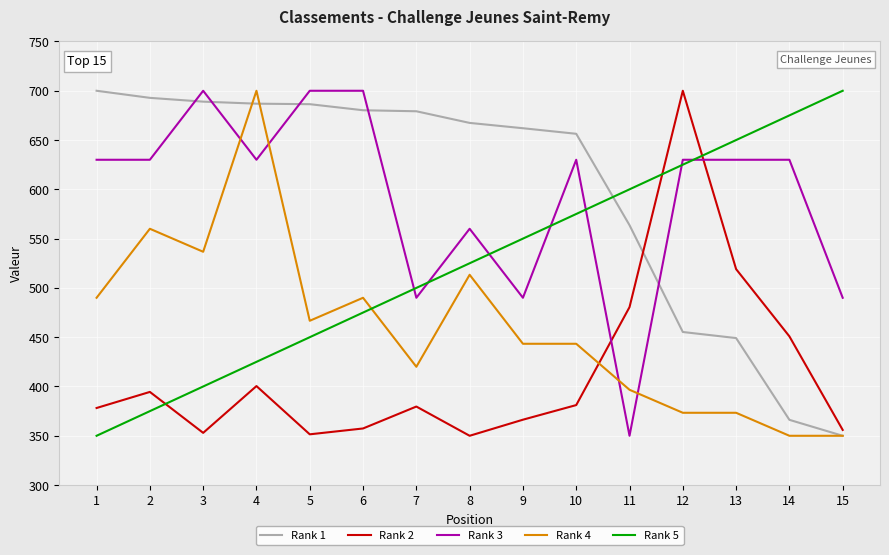

Between 4 and 7, which series saw the biggest shift?

Rank 4